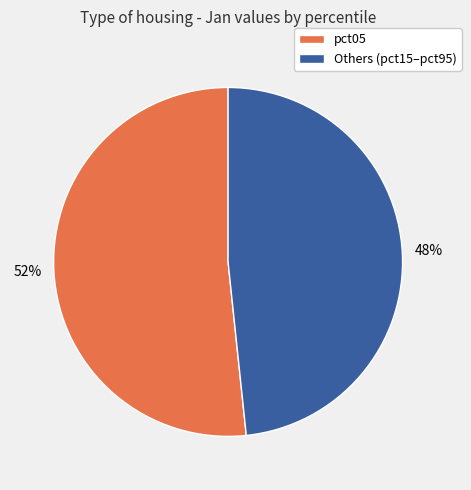

Is there a majority slice in this chart?

Yes